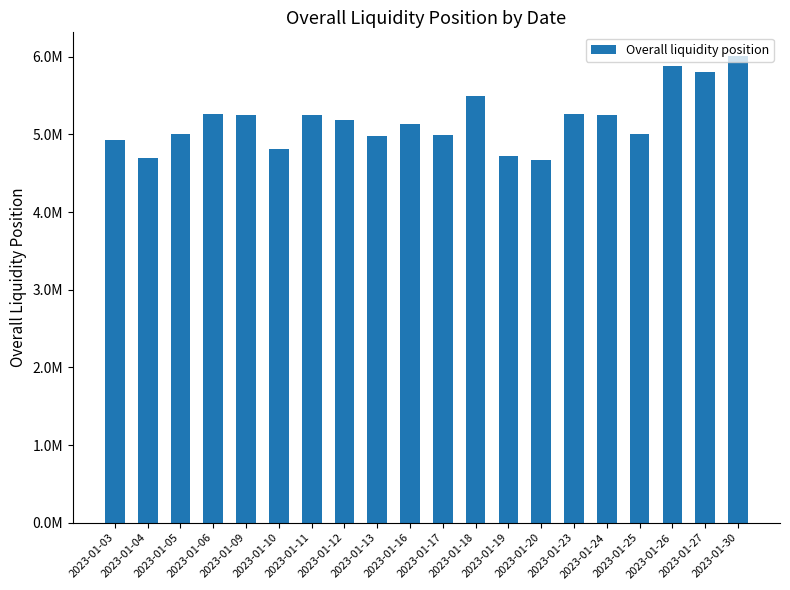

The chart shows a value of 4673439.1 at 2023-01-20. True or false?

True